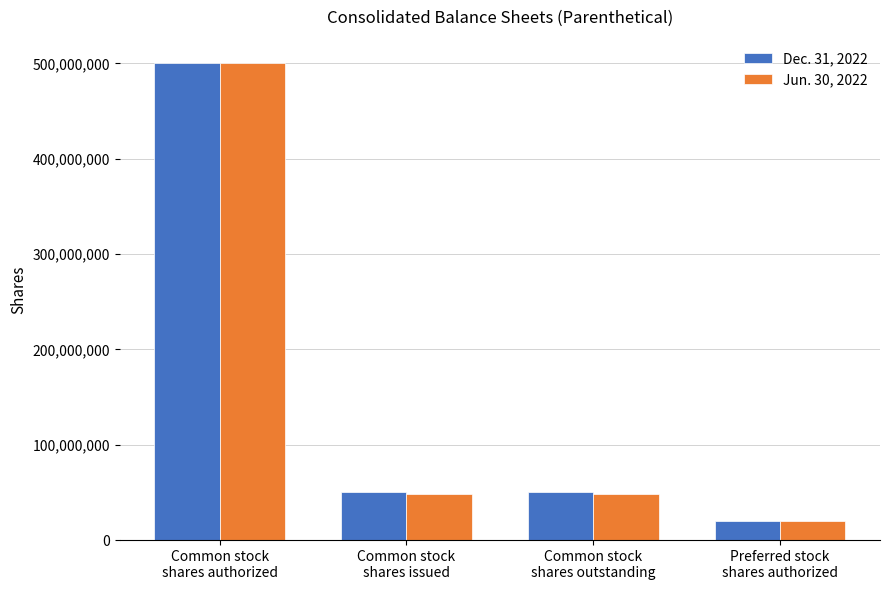

What is the difference between the maximum and second lowest values in the Dec. 31, 2022 series?

449836203